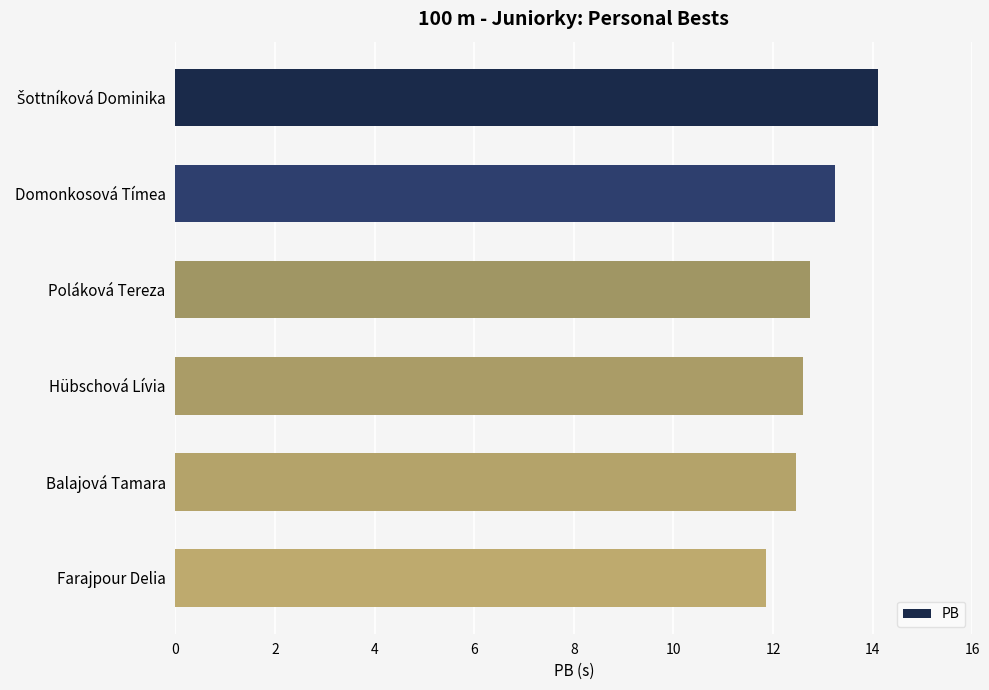

Does the chart contain stacked bars?

No